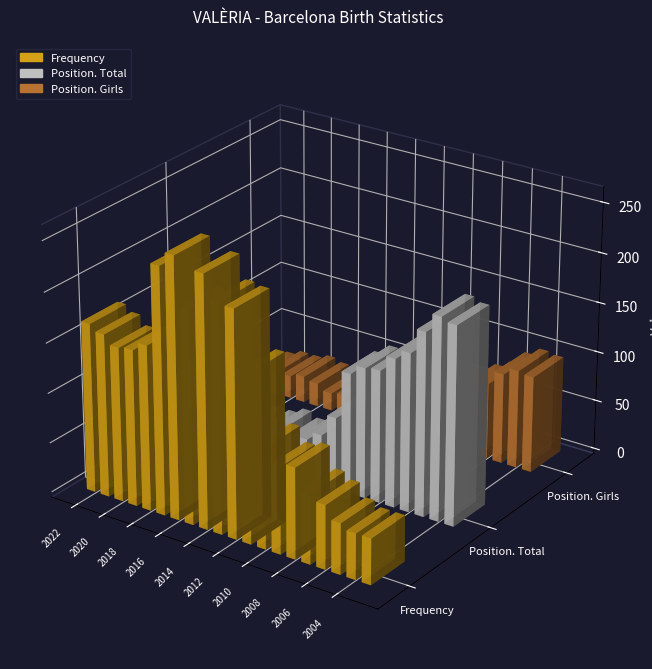

What is the sum of the Frequency values at 2016 and 2018?

425